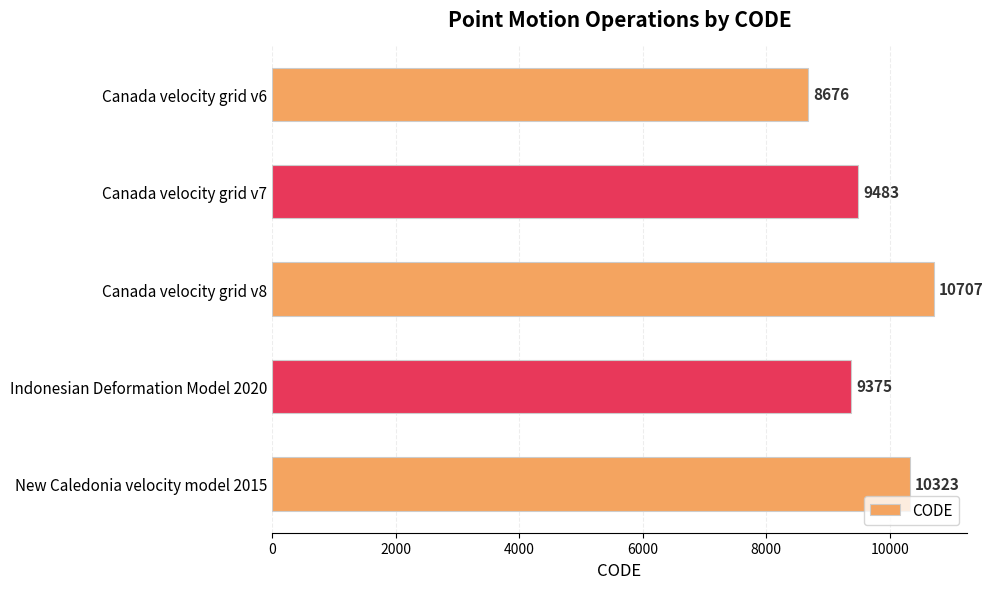

Between Canada velocity grid v7 and Canada velocity grid v8, which is larger?

Canada velocity grid v8